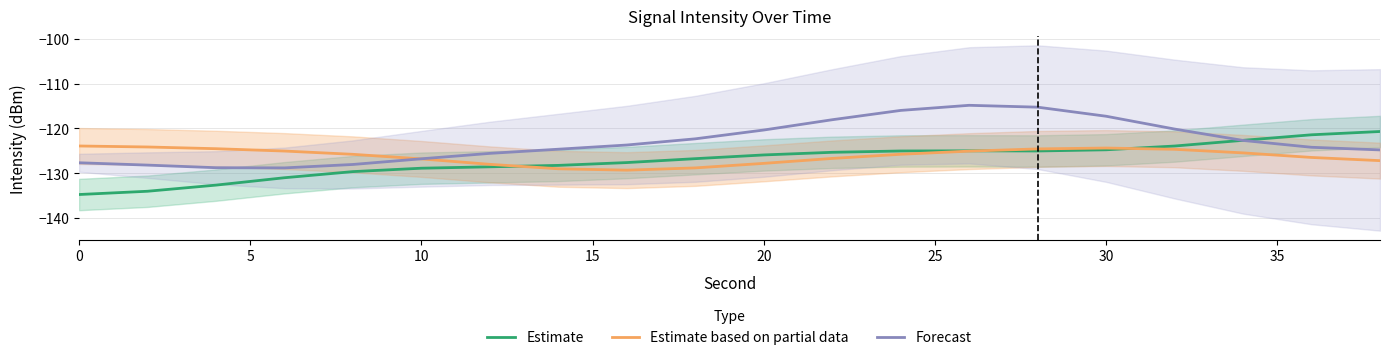

Is it true that Forecast equals -126.8 at 10?

True